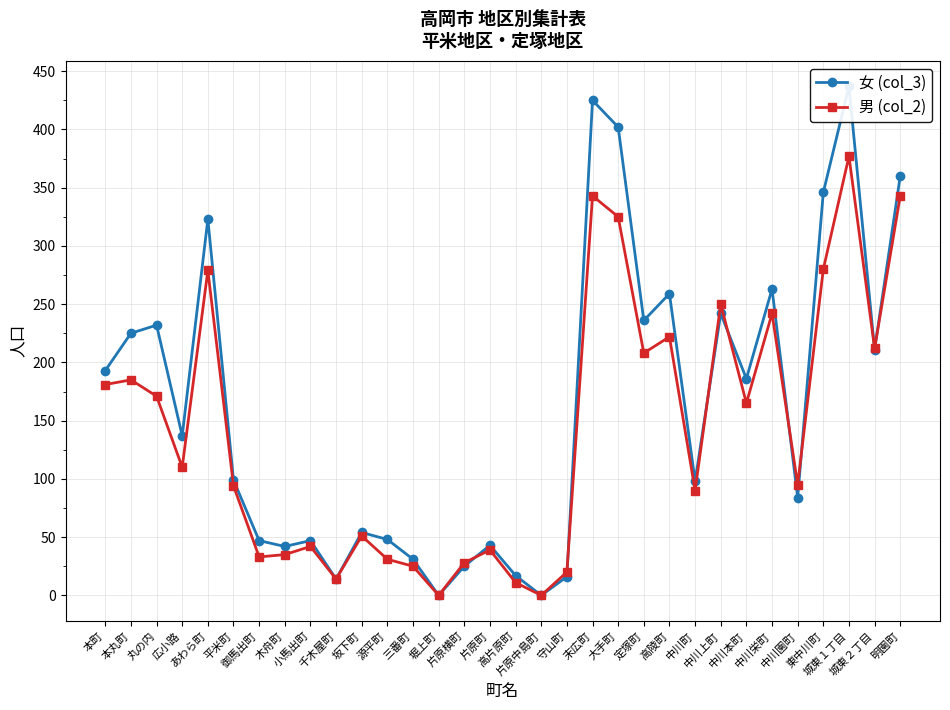

What are all the series names shown in the legend?

女 (col_3), 男 (col_2)